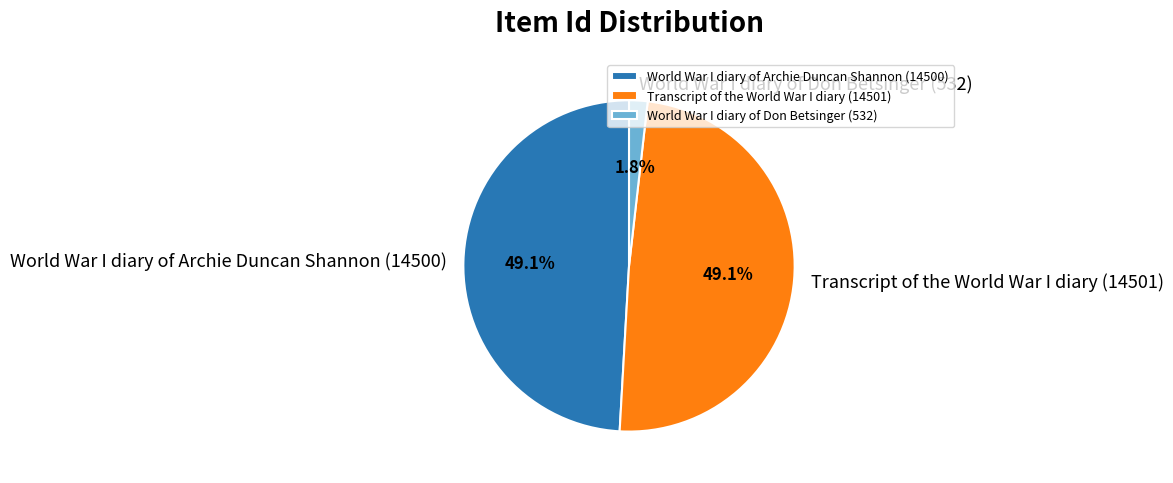

What percentage is the Transcript of the World War I diary (14501) slice, to the nearest percent?

49%